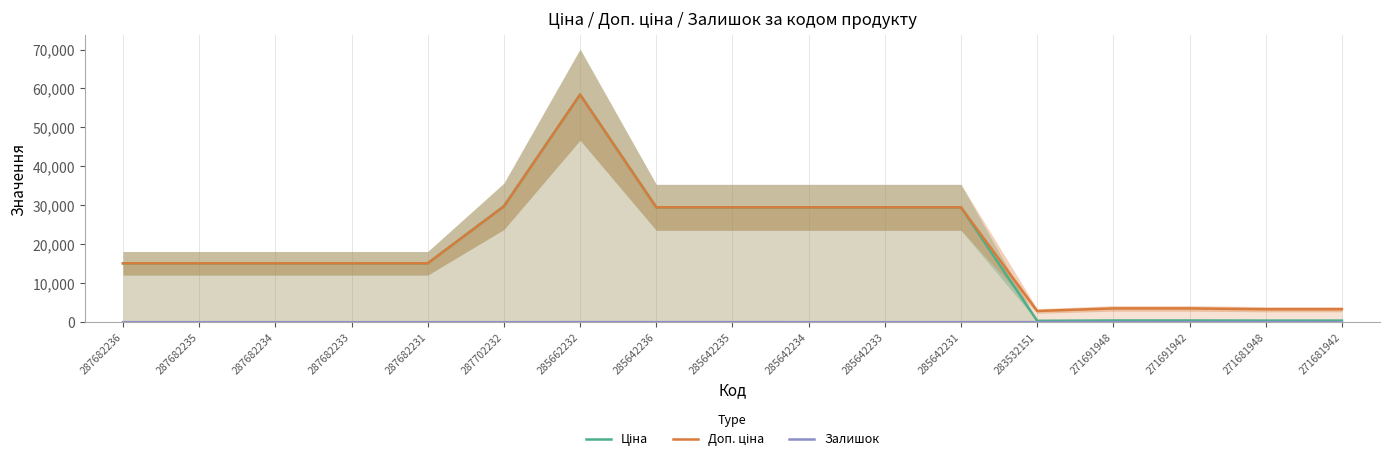

The value of Залишок at 285642234 is 6.5. True or false?

False